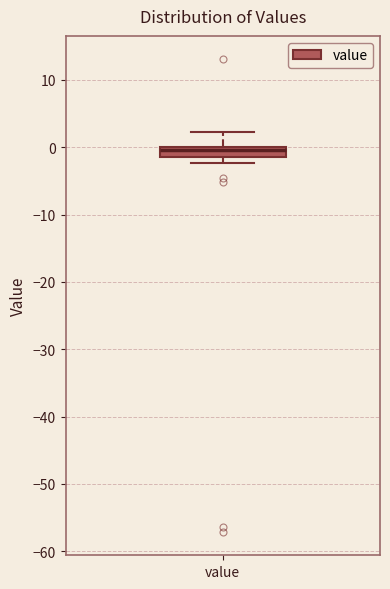

Read this box plot against the y-axis: the position of the median line, the range covered by the box, and the ends of both whiskers. The values are not printed on the chart, so give them approximately, as read against the axis.

median 0 (just below the box's upper edge), box -1 to 0, whiskers -2 to 2